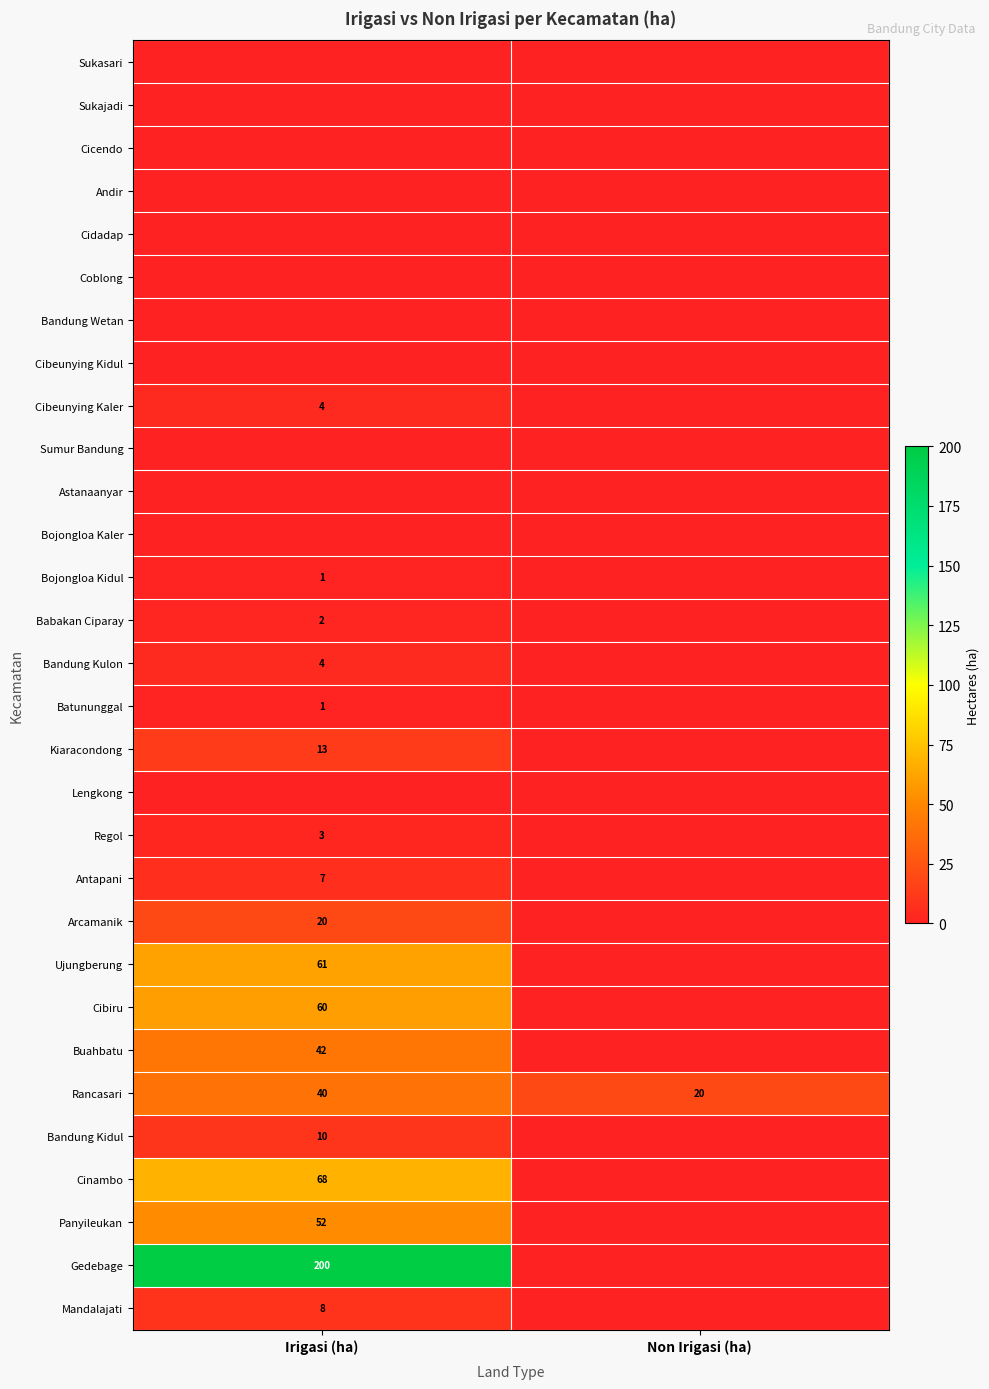

Which category has the highest value in the Rancasari series?

Irigasi (ha)